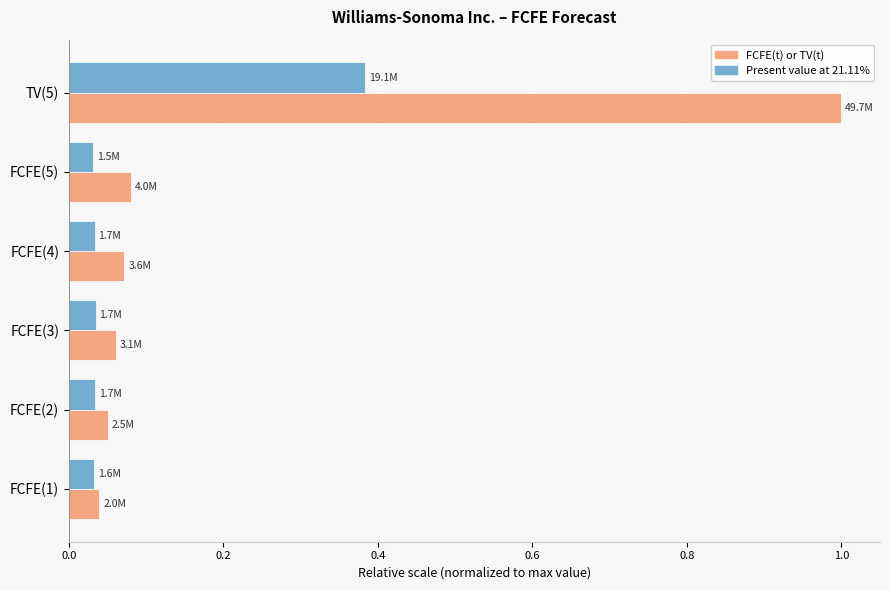

What is the average value of the FCFE(t) or TV(t) series?

0.2